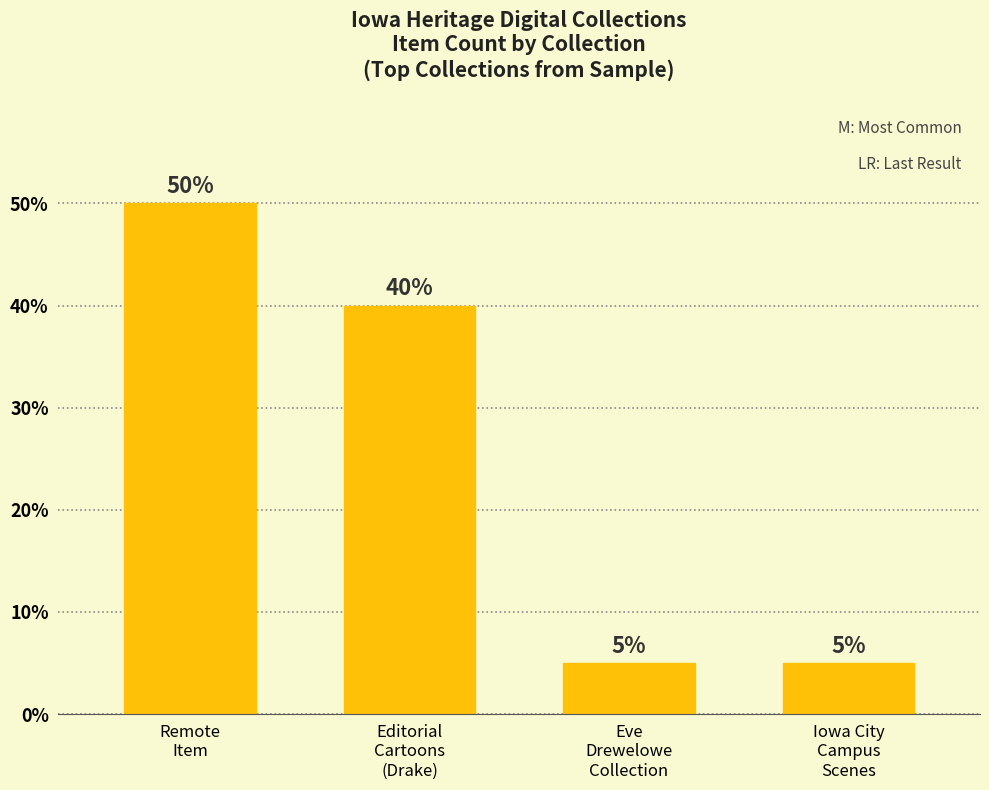

Are the bars horizontal?

No